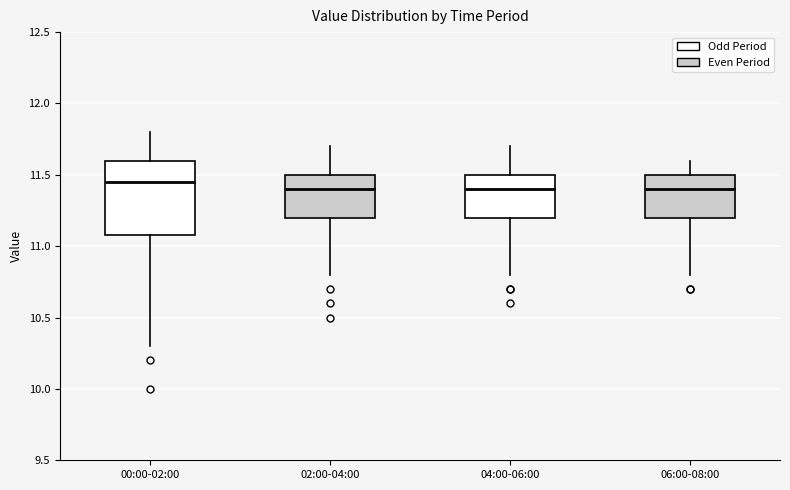

Reading left to right, read every box against the y-axis: the position of its median line, the range the box covers, and the ends of its whiskers. The values are not printed on the chart, so give them approximately, as read against the axis.

00:00-02:00: median 11.45, box 11.10 to 11.60, whiskers 10.30 to 11.80
02:00-04:00: median 11.40, box 11.20 to 11.50, whiskers 10.80 to 11.70
04:00-06:00: median 11.40, box 11.20 to 11.50, whiskers 10.80 to 11.70
06:00-08:00: median 11.40, box 11.20 to 11.50, whiskers 10.80 to 11.60